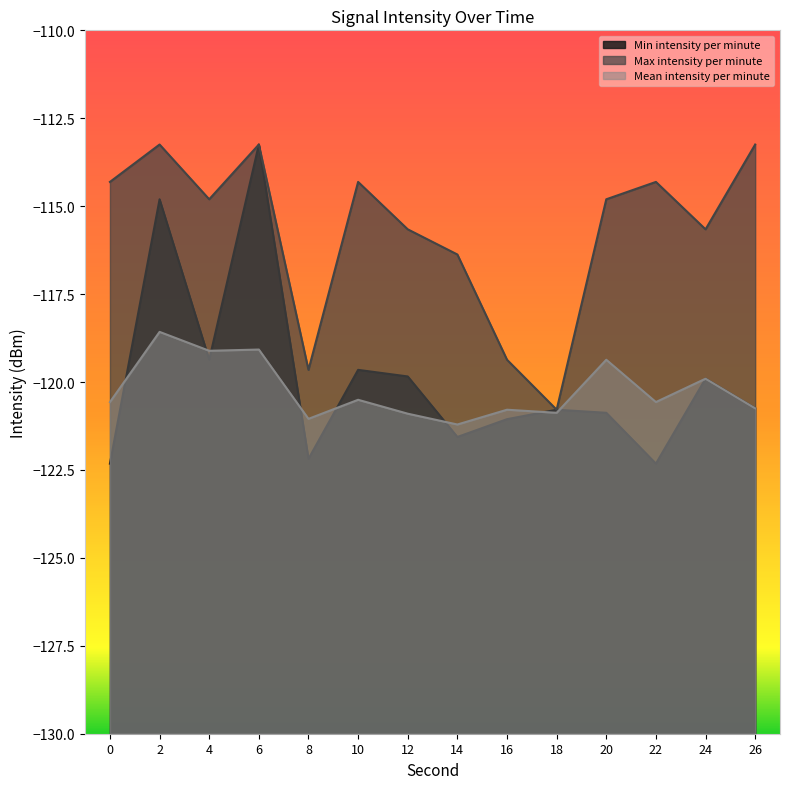

What is the sum of the Mean intensity per minute values at 24 and 8?

-241.0